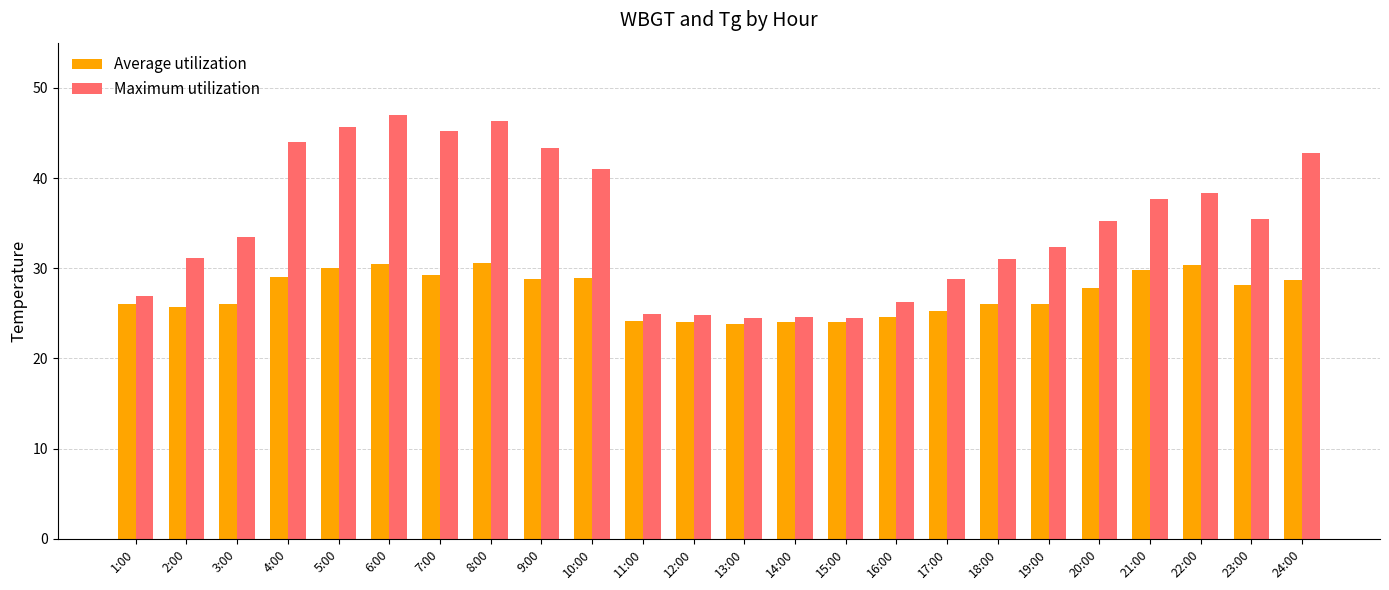

Is the value of Maximum utilization at 20:00 greater than the value of Average utilization at 13:00?

Yes